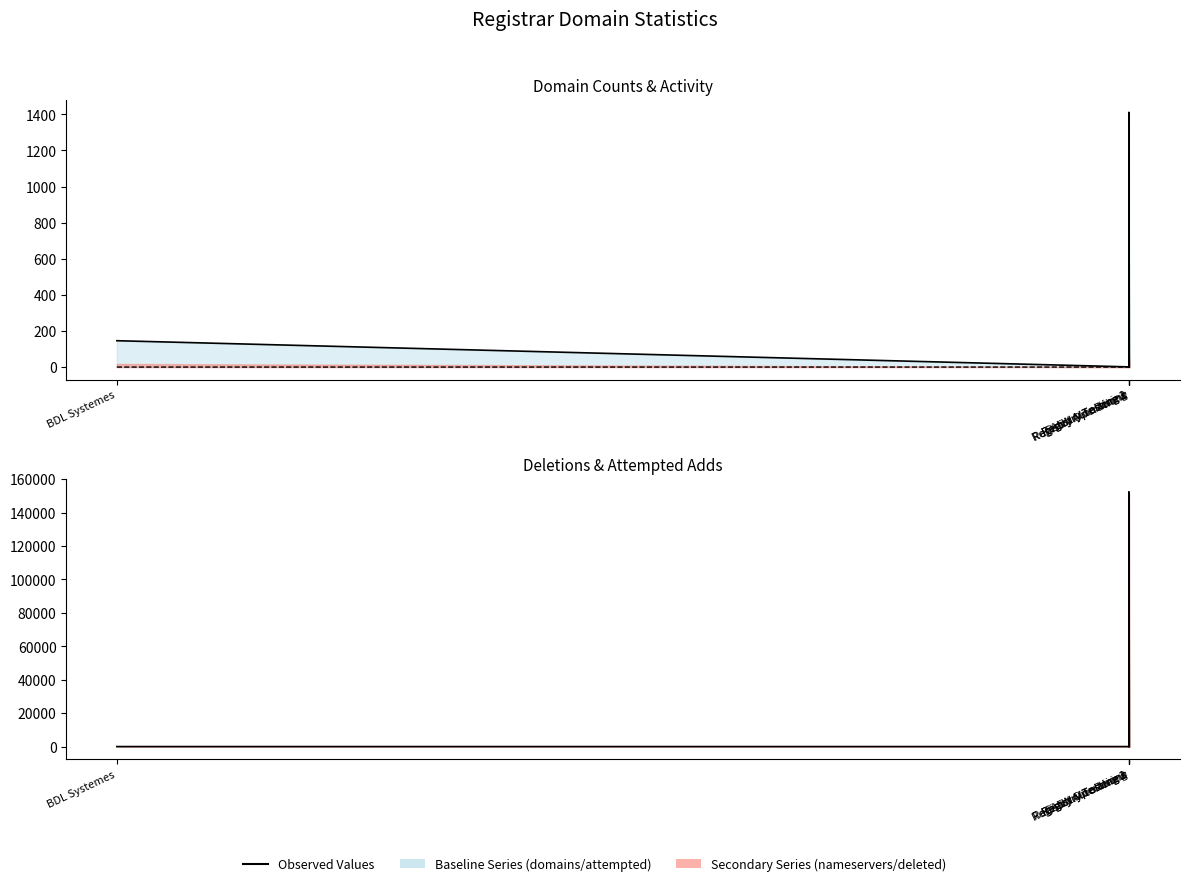

How many points are higher than both their immediate neighbors (excluding endpoints)?

1